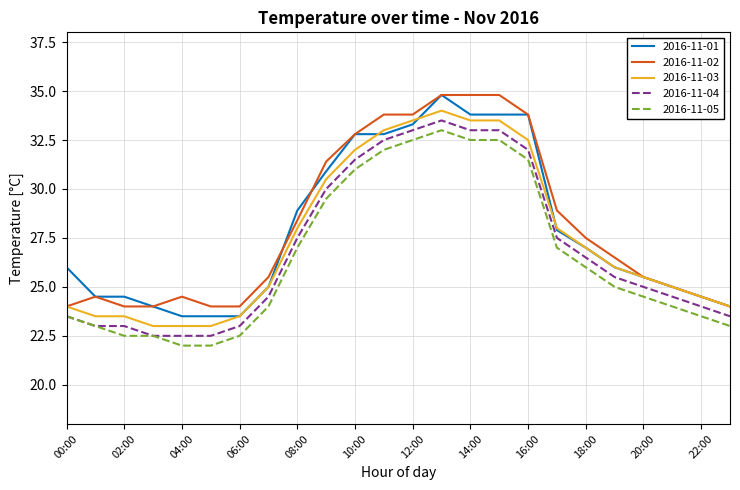

What is the minimum value shown in the chart?

22.0